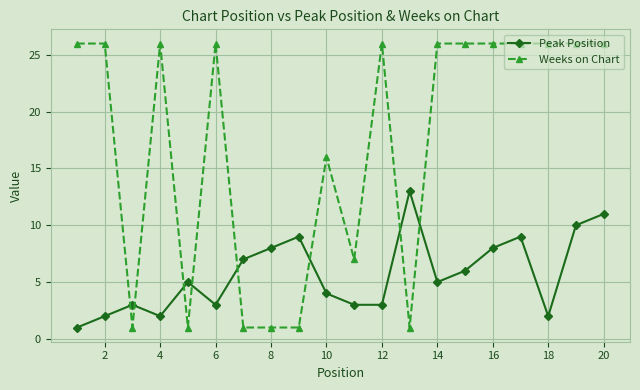

What is the highest value of the Weeks on Chart series?

26